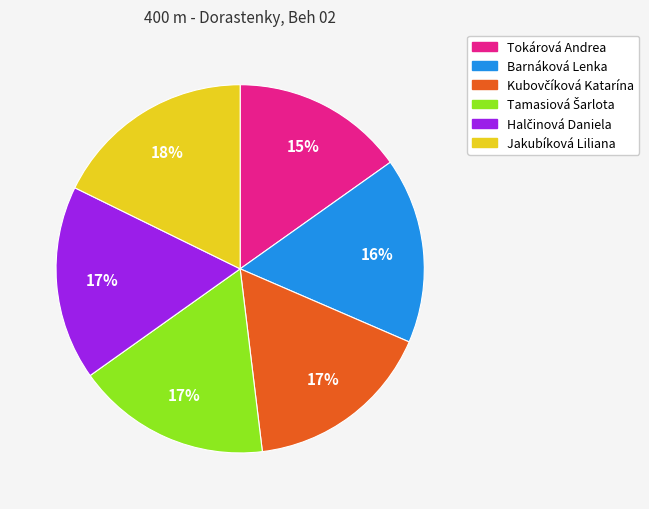

How many segments does this pie chart have?

6